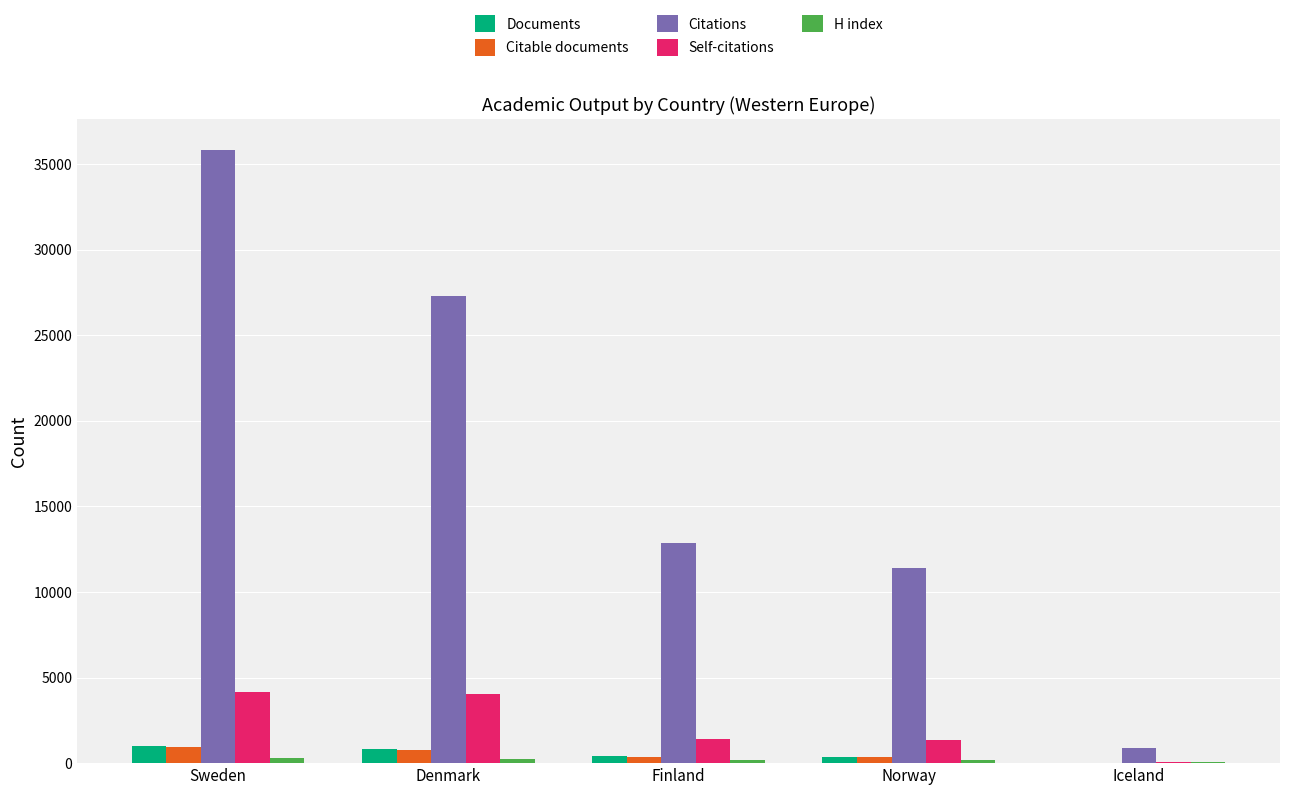

What is the average value of the Self-citations series?

2218